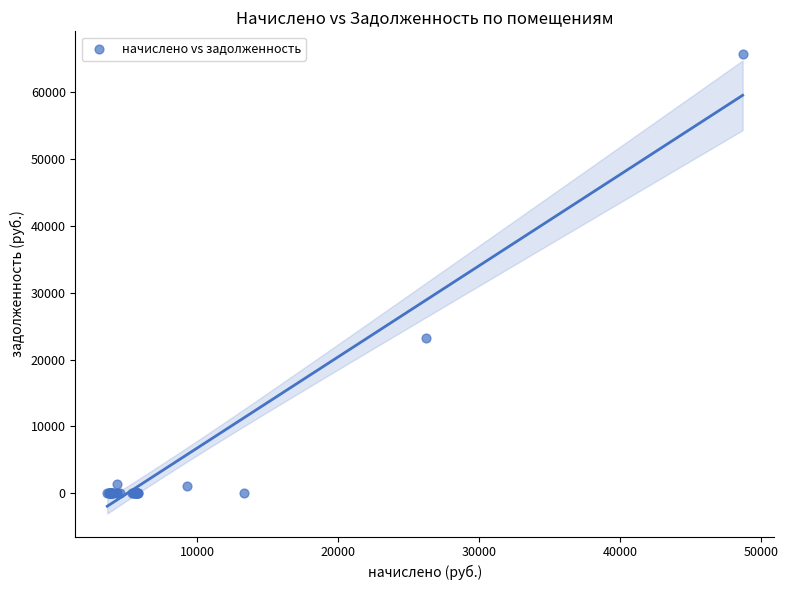

What Y value in the scatter plot is closest to 32858?

23305.4